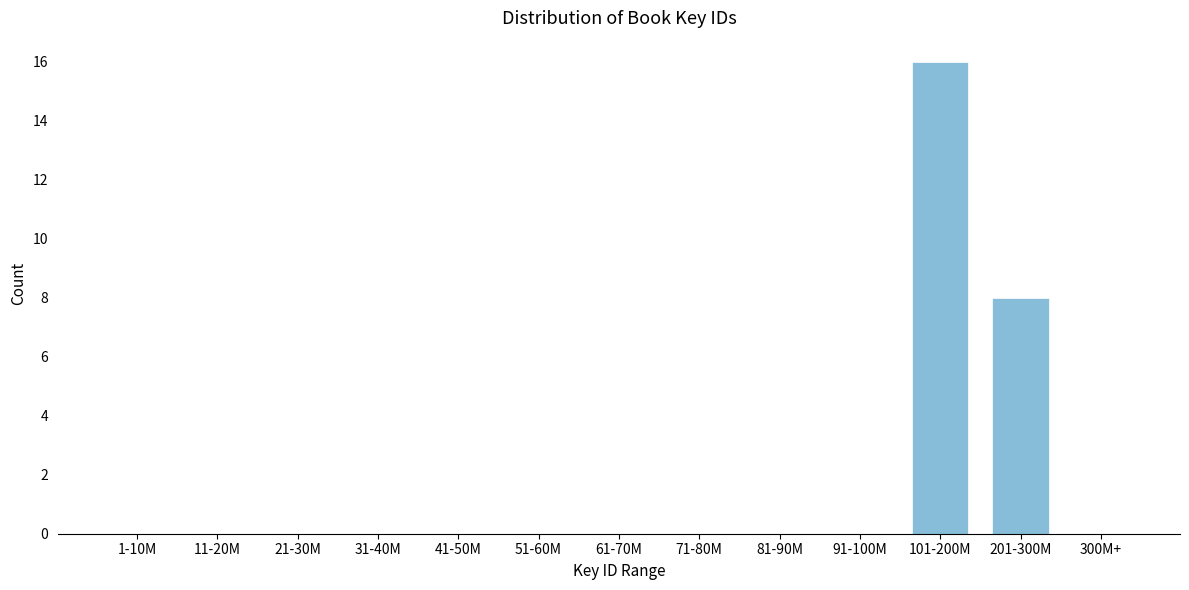

Reading left to right, extract all data points from this chart.

1-10M=0	11-20M=0	21-30M=0	31-40M=0	41-50M=0	51-60M=0	61-70M=0	71-80M=0	81-90M=0	91-100M=0	101-200M=16	201-300M=8	300M+=0